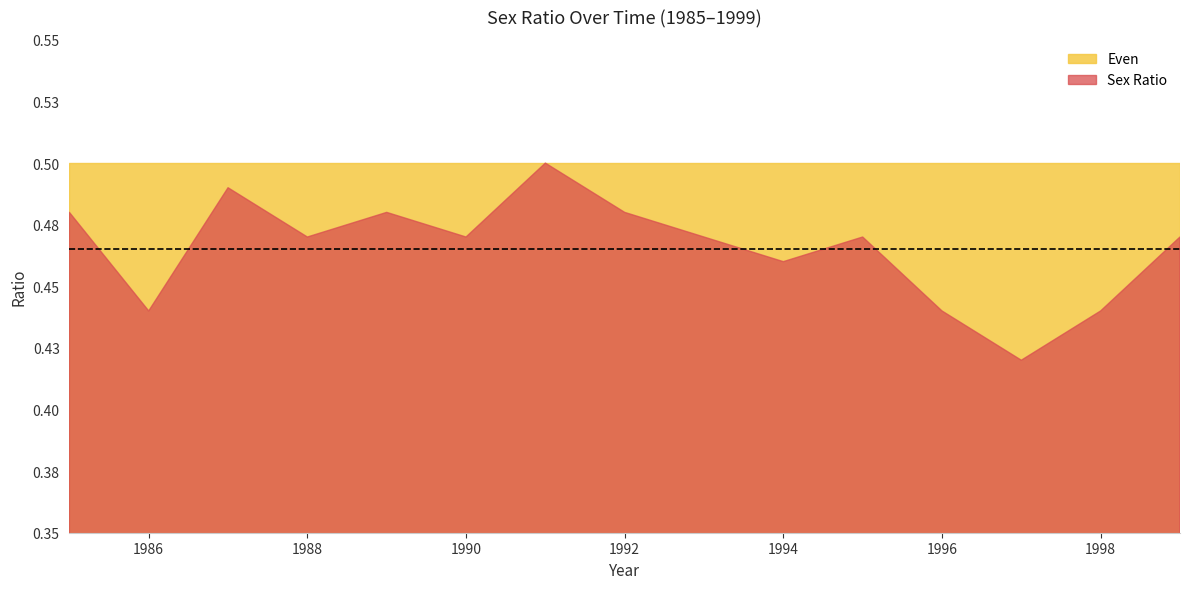

Which has a higher value, 1994 or 1985?

1985